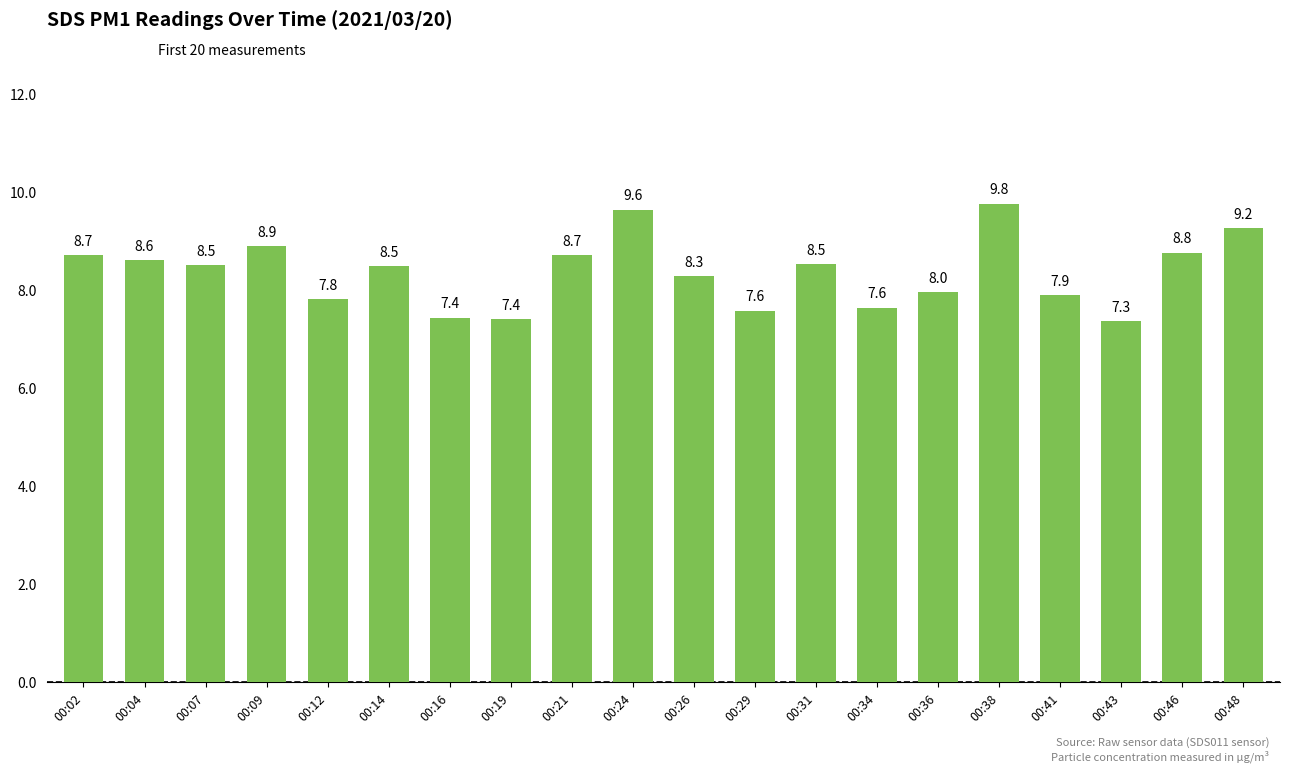

At which category does the chart reach its peak across all series?

00:38